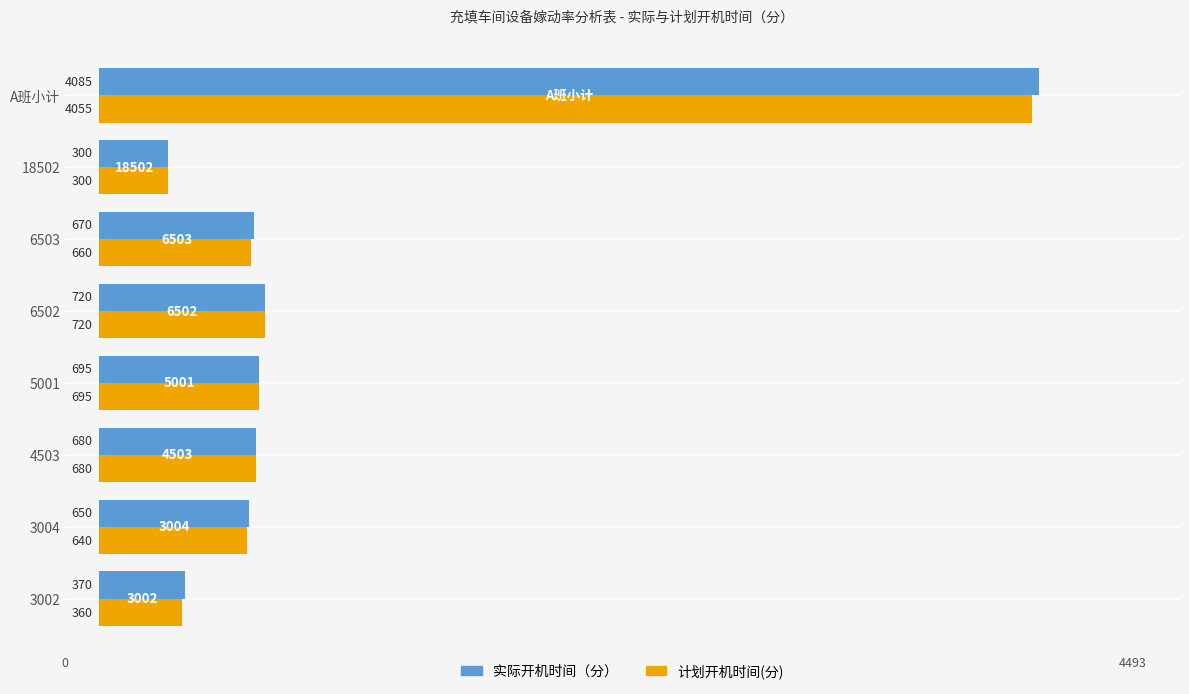

What is the sum of the 实际开机时间（分） values at 3004 and 6502?

1370